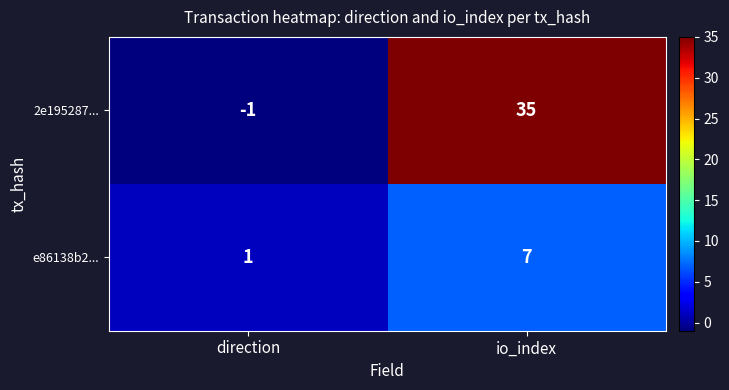

Which series changed the most between direction and io_index?

2e195287...